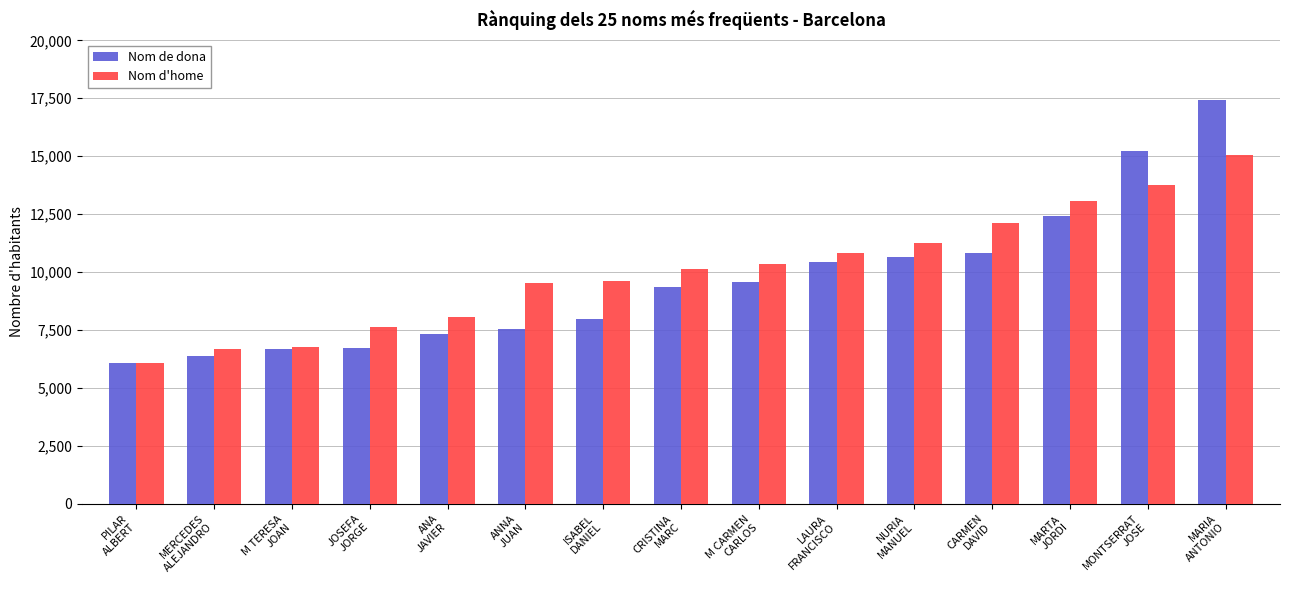

How many bars are there in each group?

2